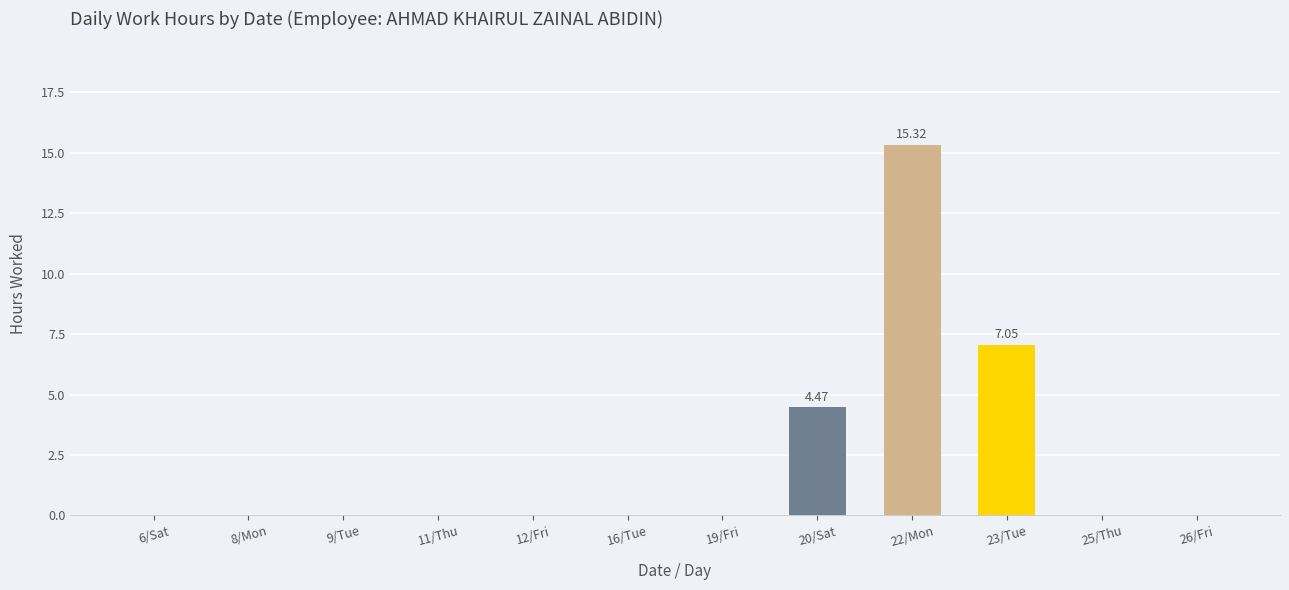

What is the sum of the values at 16/Tue and 20/Sat?

4.5